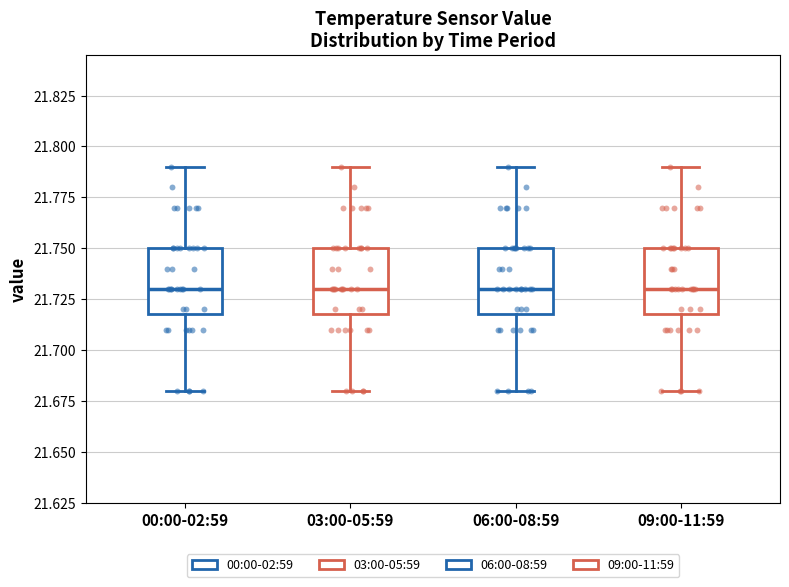

Where does the lower whisker of the box for 06:00-08:59 end on the y-axis? The values are not printed on the chart, so give them approximately, as read against the axis.

21.68